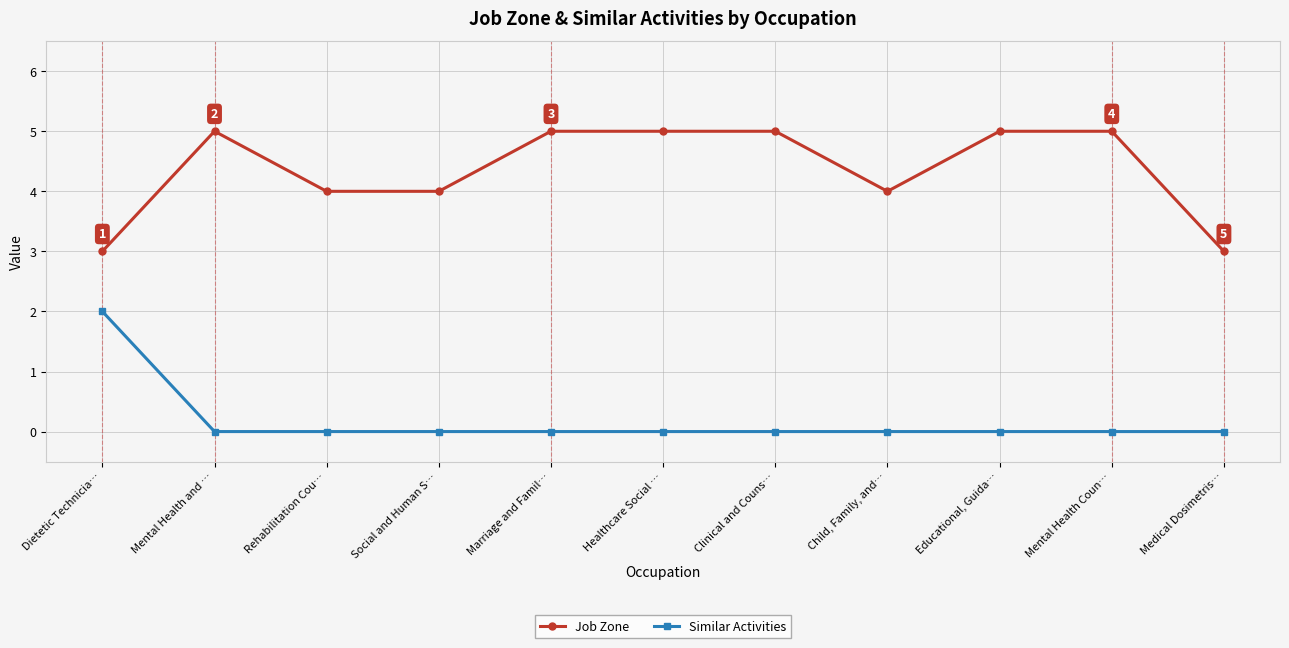

True or false: Job Zone and Similar Activities intersect in this chart.

False